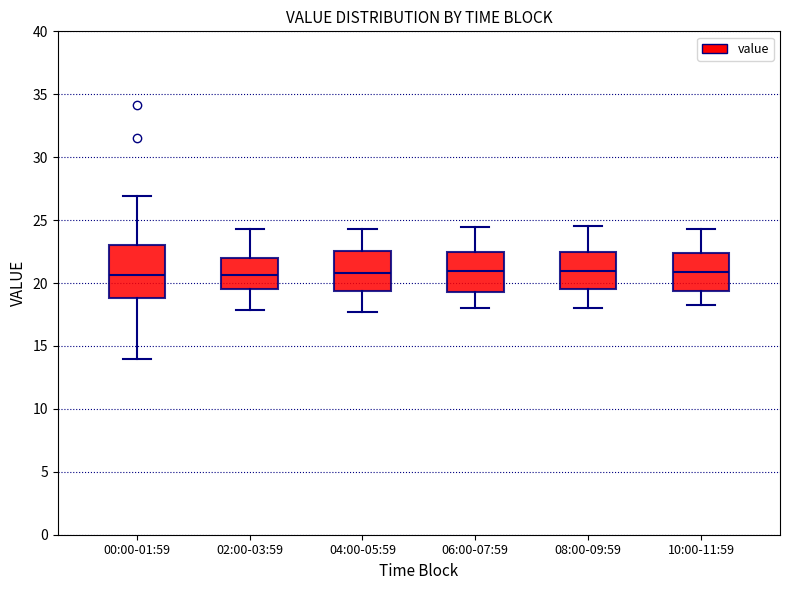

Reading left to right, read every box against the y-axis: the position of its median line, the range the box covers, and the ends of its whiskers. The values are not printed on the chart, so give them approximately, as read against the axis.

00:00-01:59: median 20.5, box 19.0 to 23.0, whiskers 14.0 to 27.0
02:00-03:59: median 20.5, box 19.5 to 22.0, whiskers 18.0 to 24.5
04:00-05:59: median 21.0, box 19.5 to 22.5, whiskers 17.5 to 24.5
06:00-07:59: median 21.0, box 19.5 to 22.5, whiskers 18.0 to 24.5
08:00-09:59: median 21.0, box 19.5 to 22.5, whiskers 18.0 to 24.5
10:00-11:59: median 21.0, box 19.5 to 22.5, whiskers 18.0 to 24.5